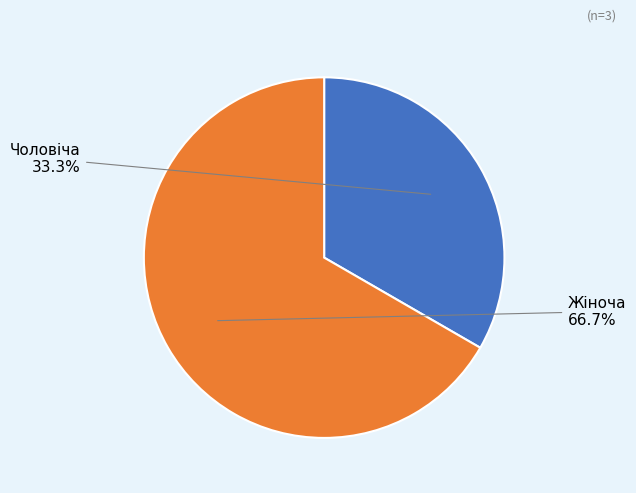

True or false: Жіноча accounts for 54% of the total.

False